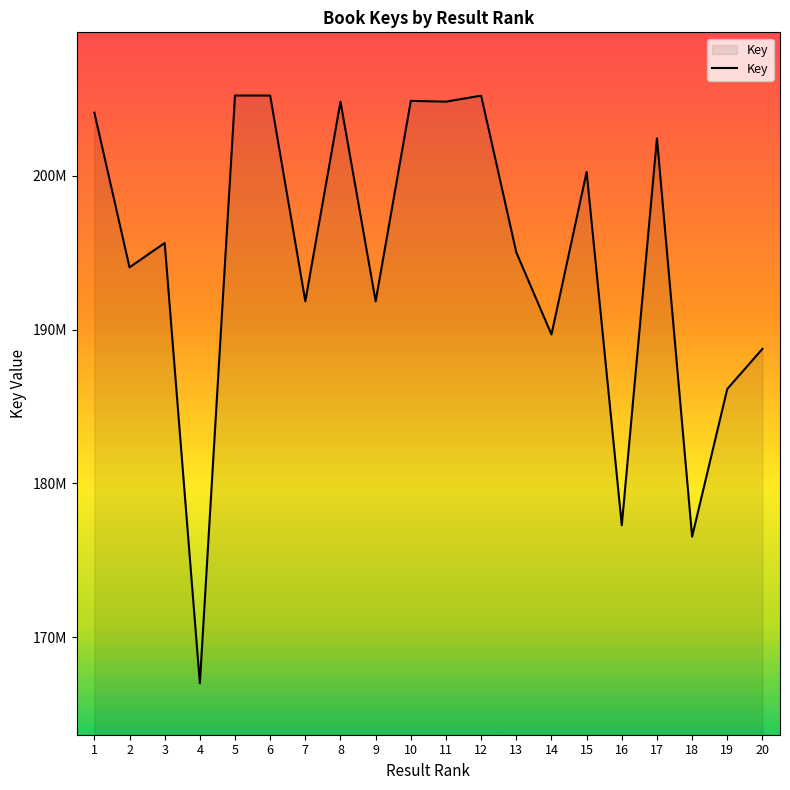

Does the chart display data point markers on the line(s)?

No